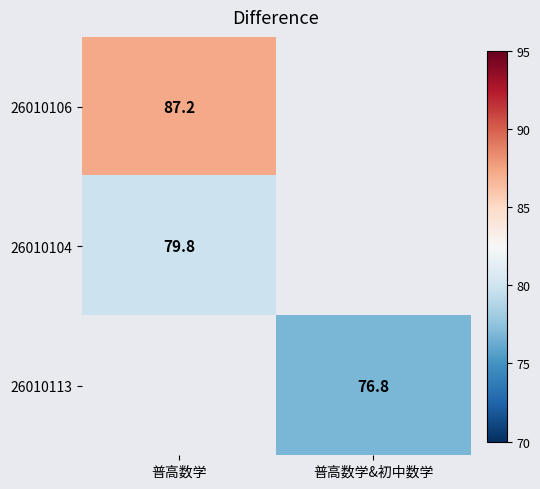

Is the value of 26010106 at 普高数学 greater than the value of 26010104 at 普高数学?

Yes